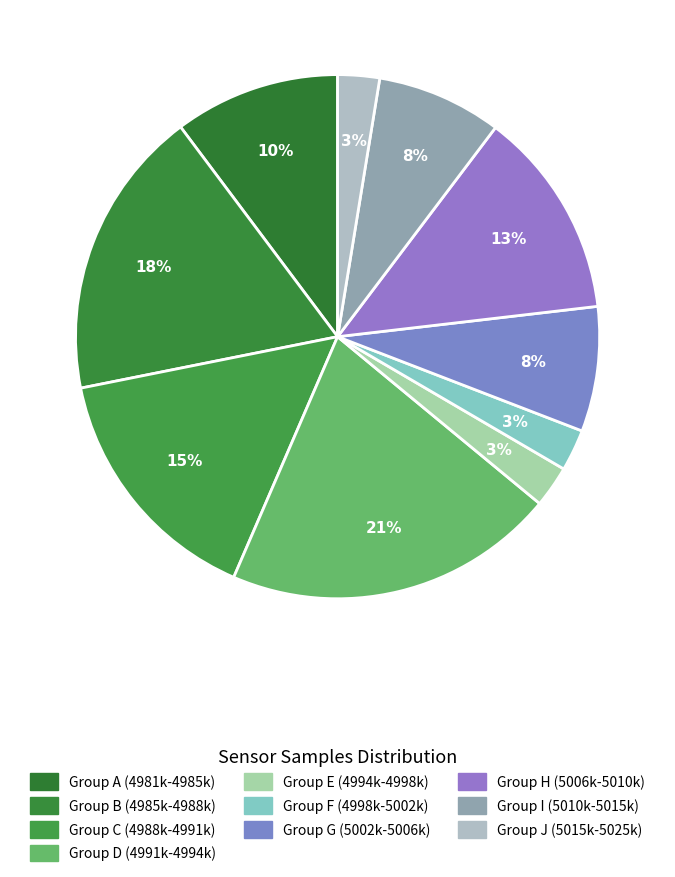

How many slices are in this pie chart?

10